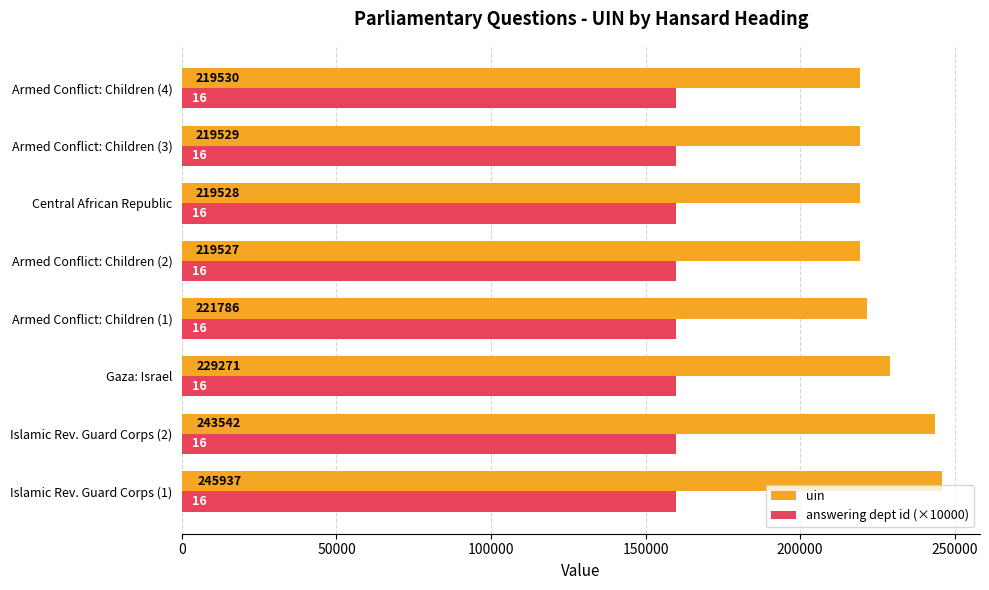

Which series has the largest total across all categories?

uin